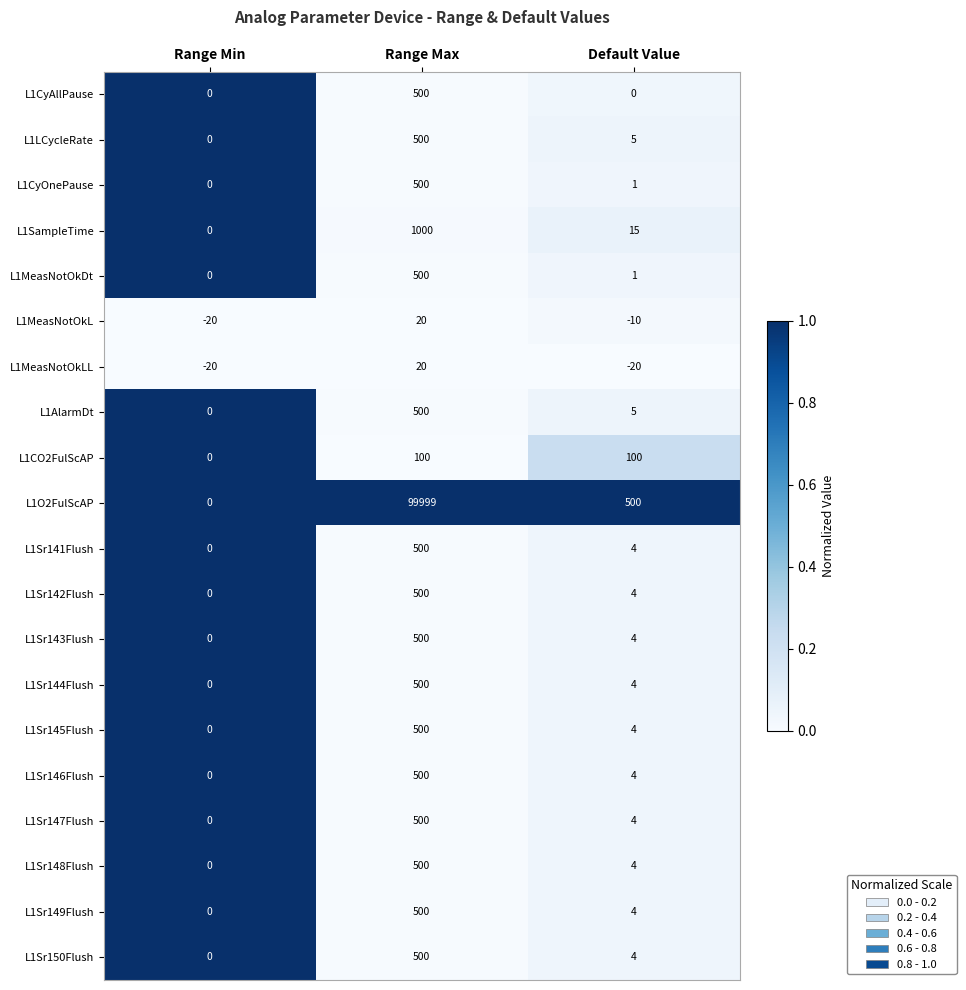

At which label does L1Sr145Flush first exceed 4?

Range Max